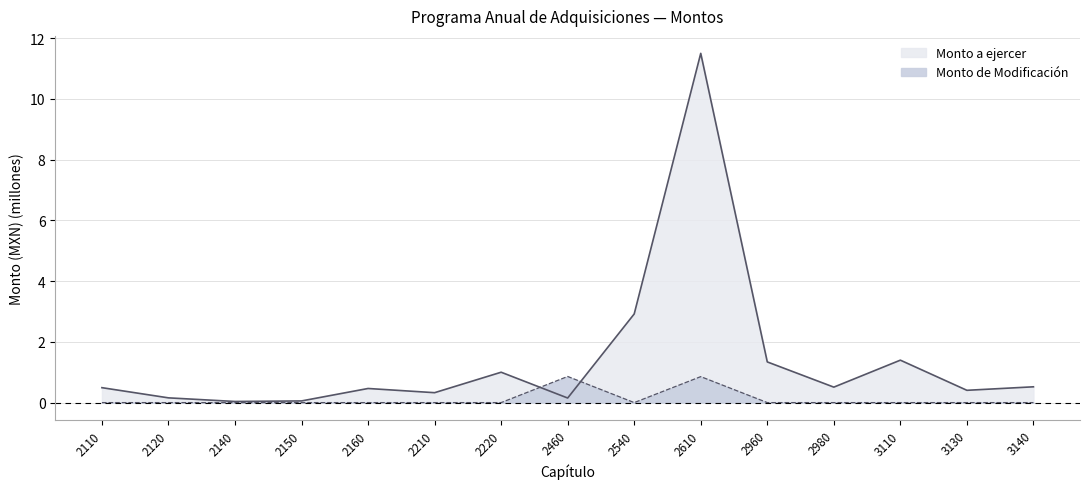

At which category does the chart reach its peak across all series?

2610